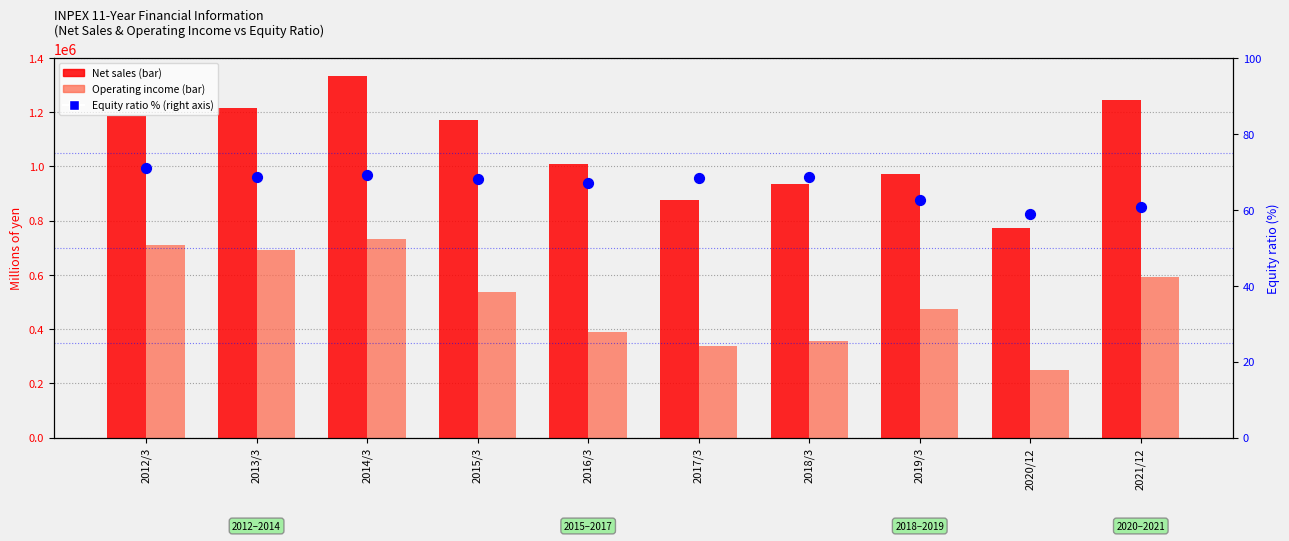

What is the total value across all series at 2012/3?

1896161.1